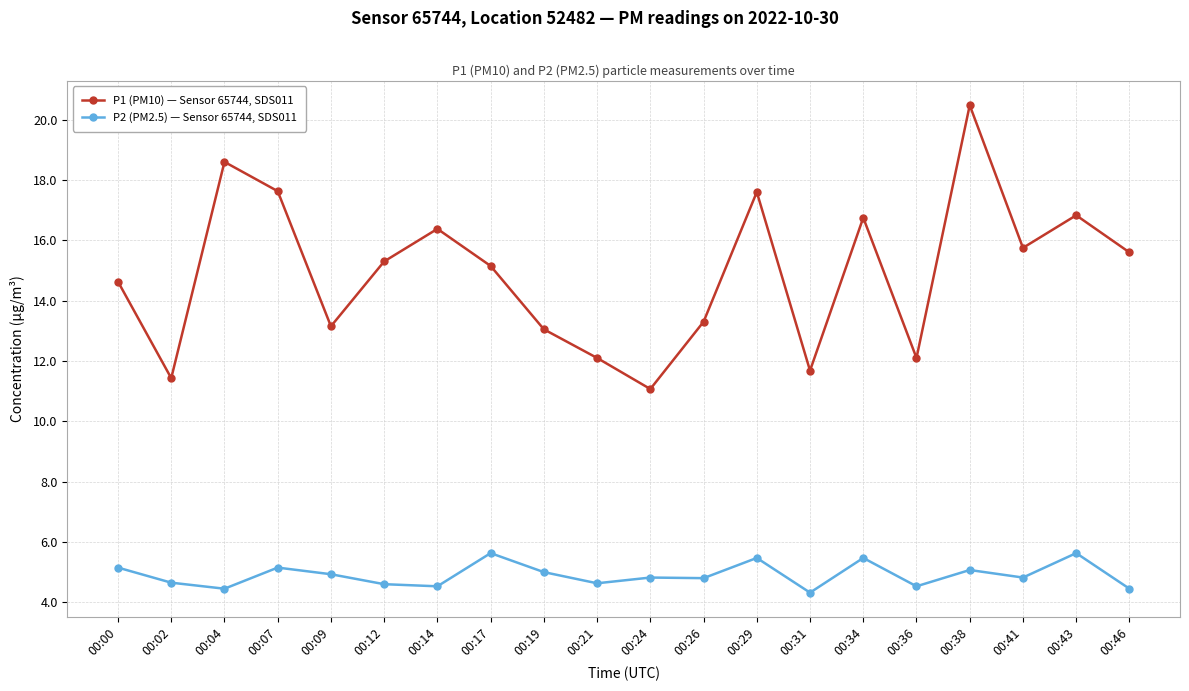

What is the minimum value for P2 (PM2.5) — Sensor 65744, SDS011?

4.3